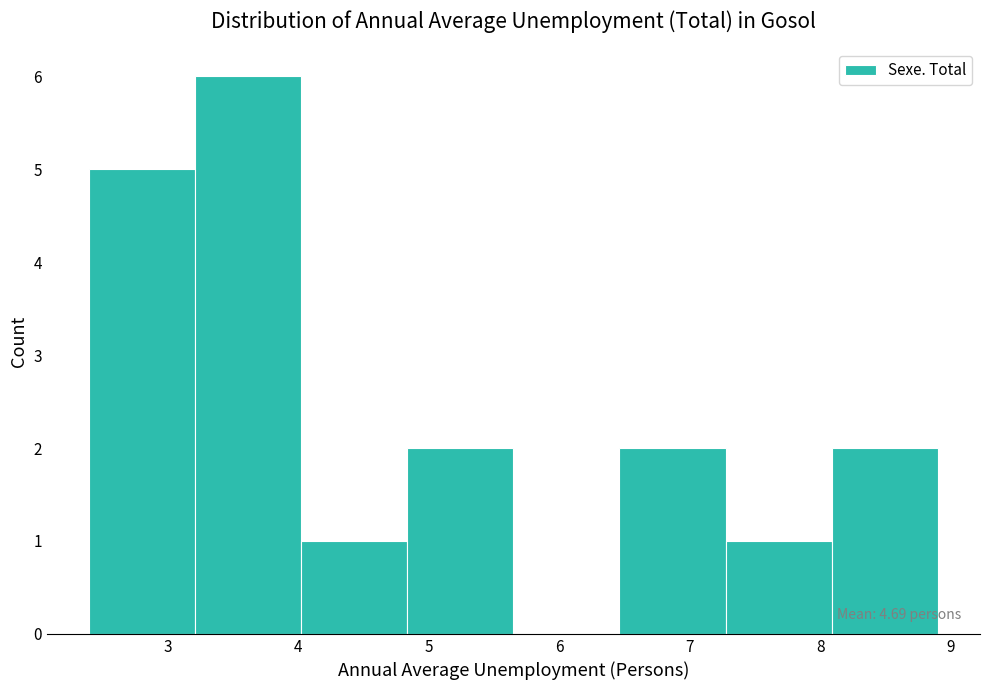

Over which range of the x-axis is the bar tallest?

3.2 to 4.0